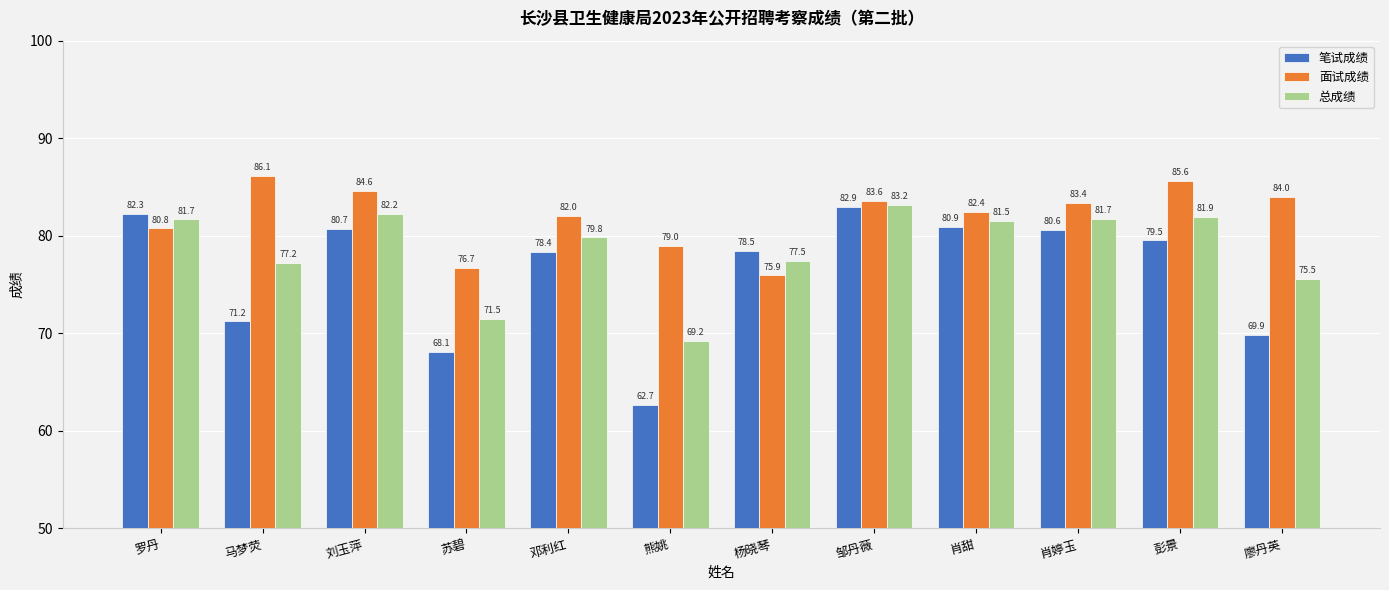

What is the difference between the maximum and minimum values in the 总成绩 series?

14.0